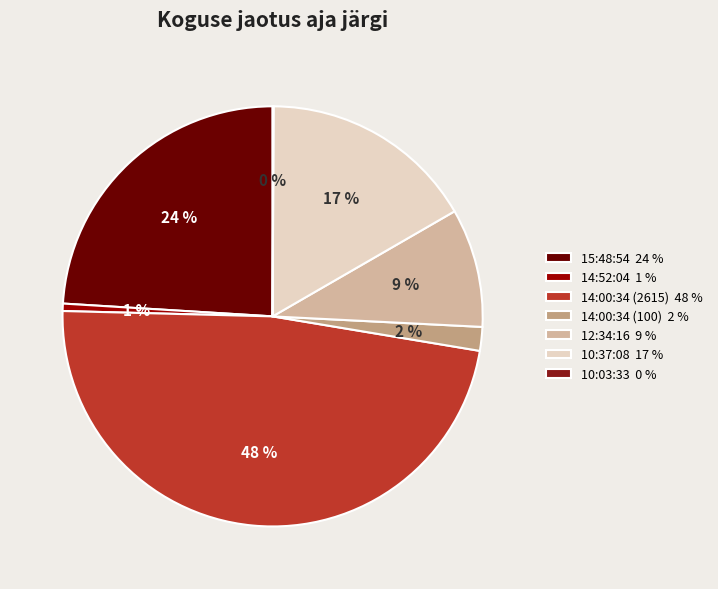

Is it true that 10:37:08 is 17% of the pie?

True